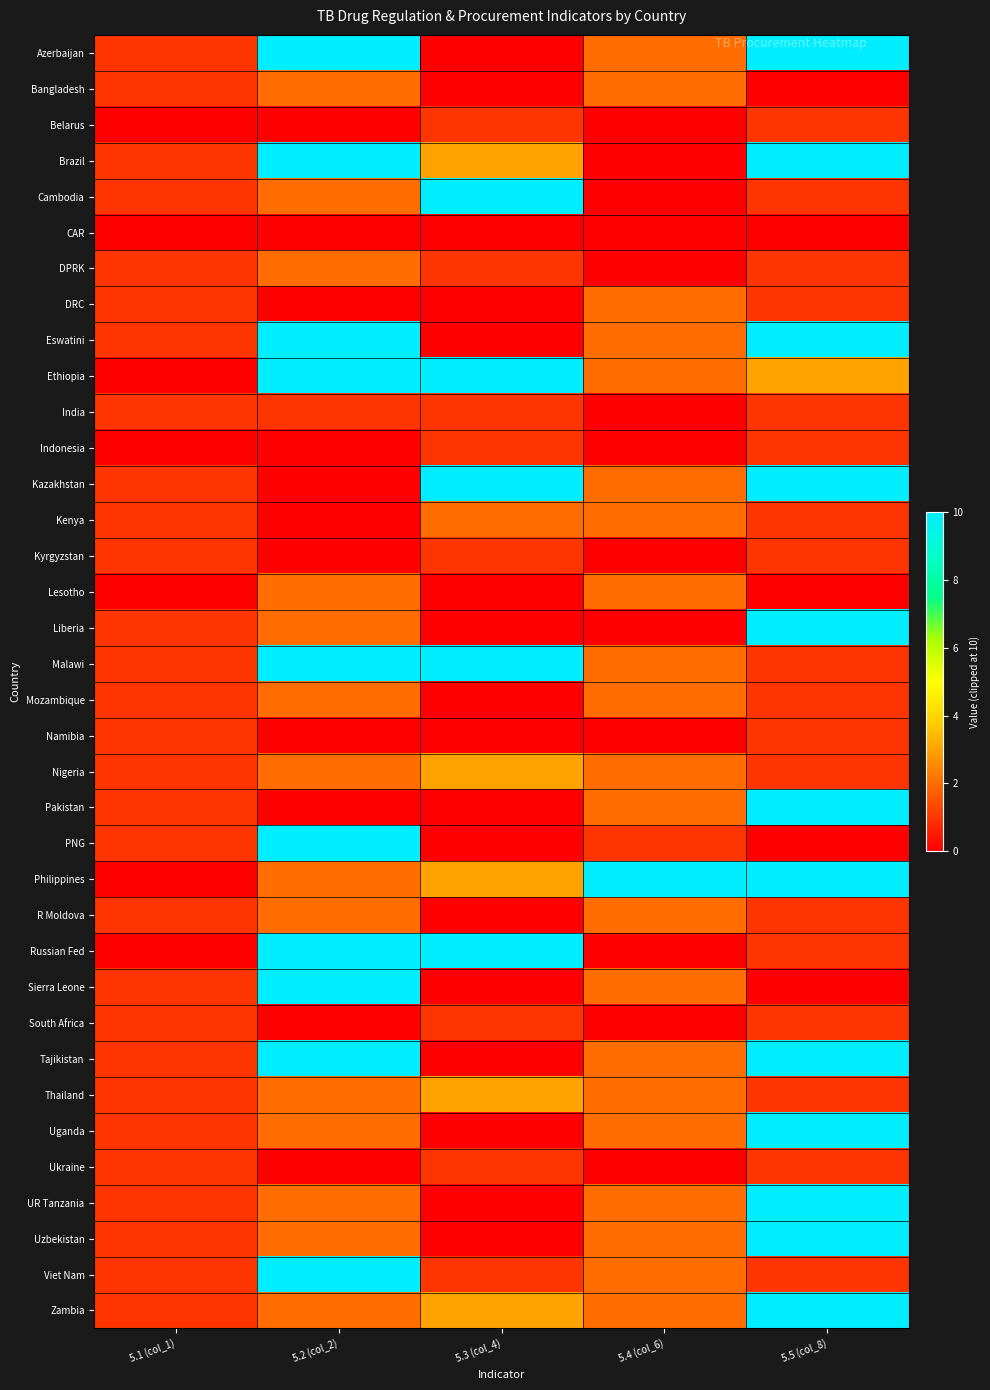

Which has a higher value, 5.1 (col_1) or 5.4 (col_6)?

5.4 (col_6)